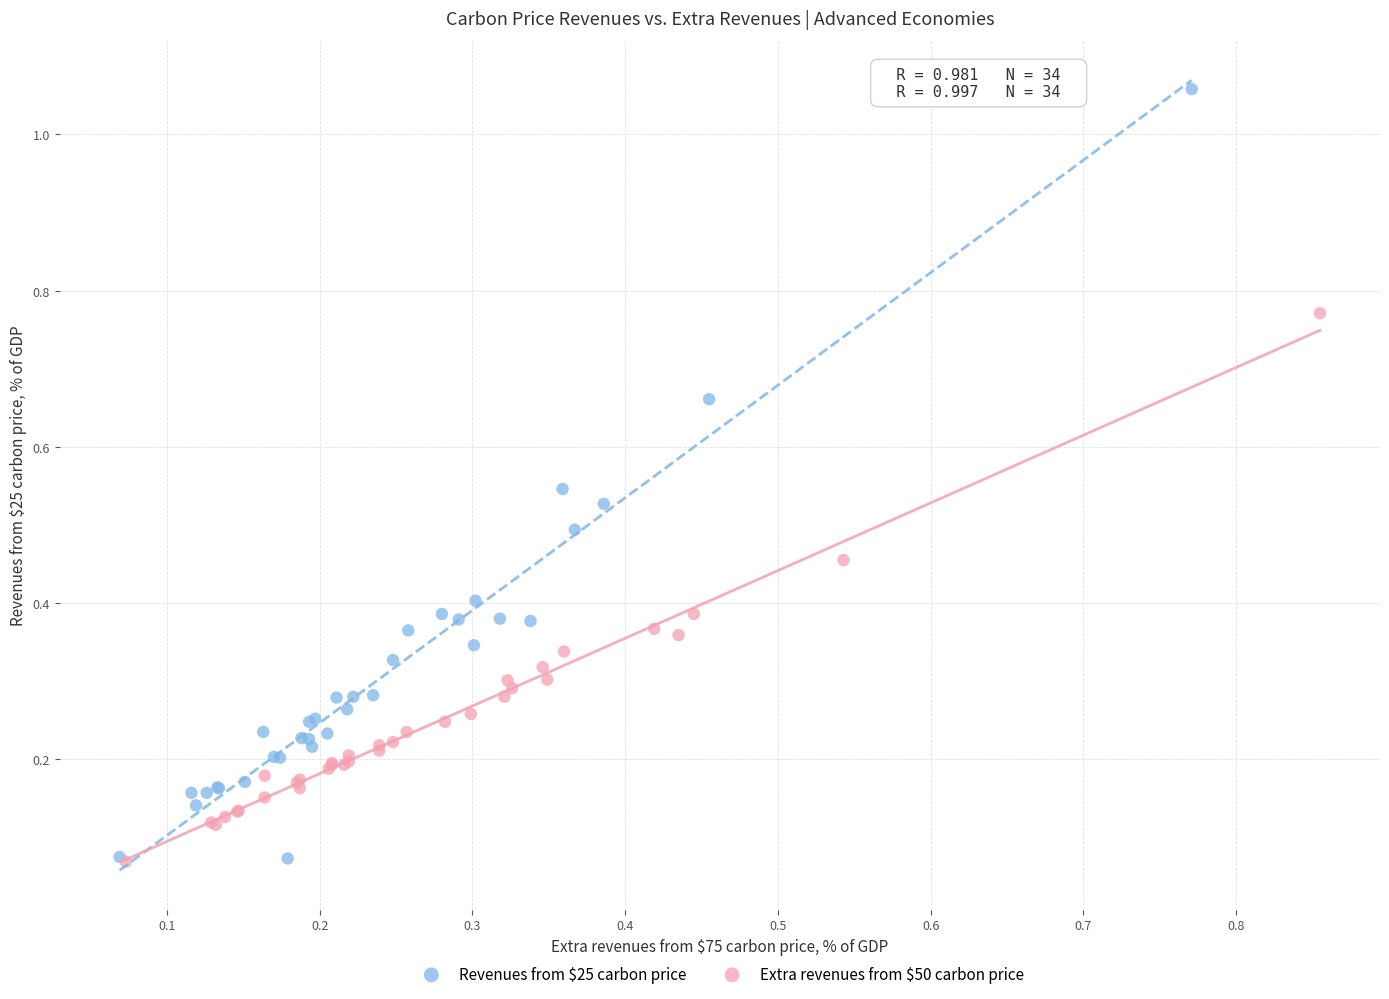

What are all the series names shown in the legend?

Revenues from $25 carbon price, Extra revenues from $50 carbon price